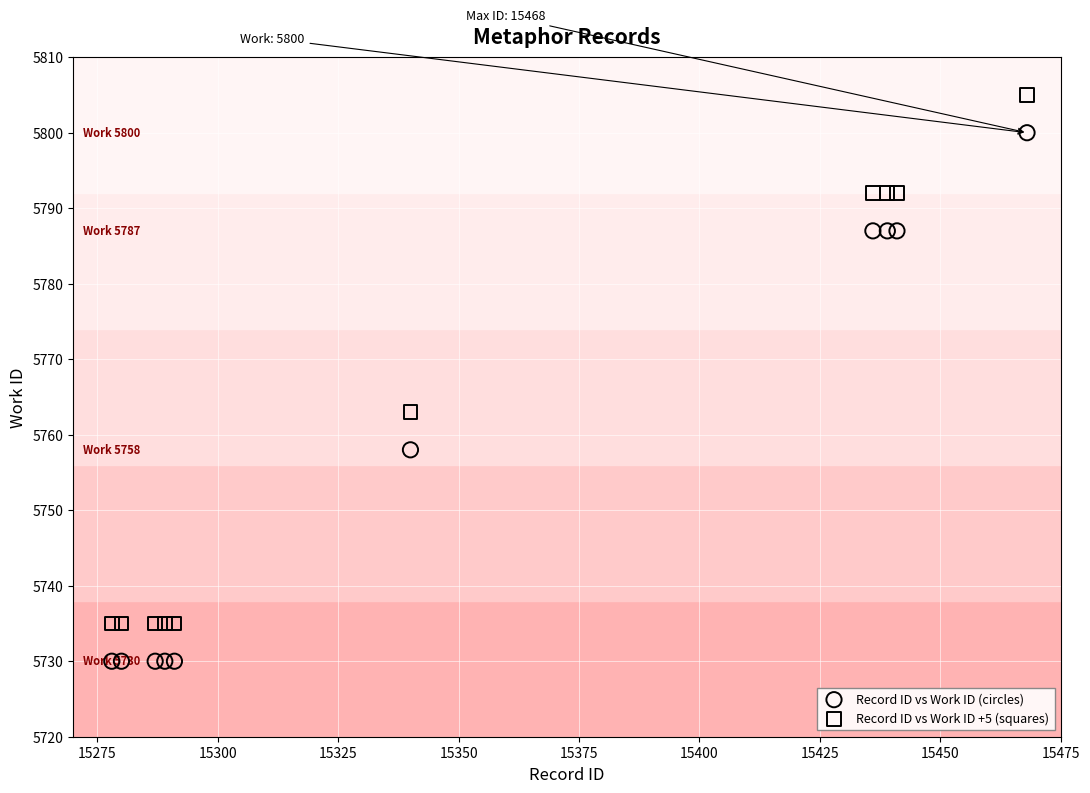

Across all series, what Y value is closest to 5767?

5763